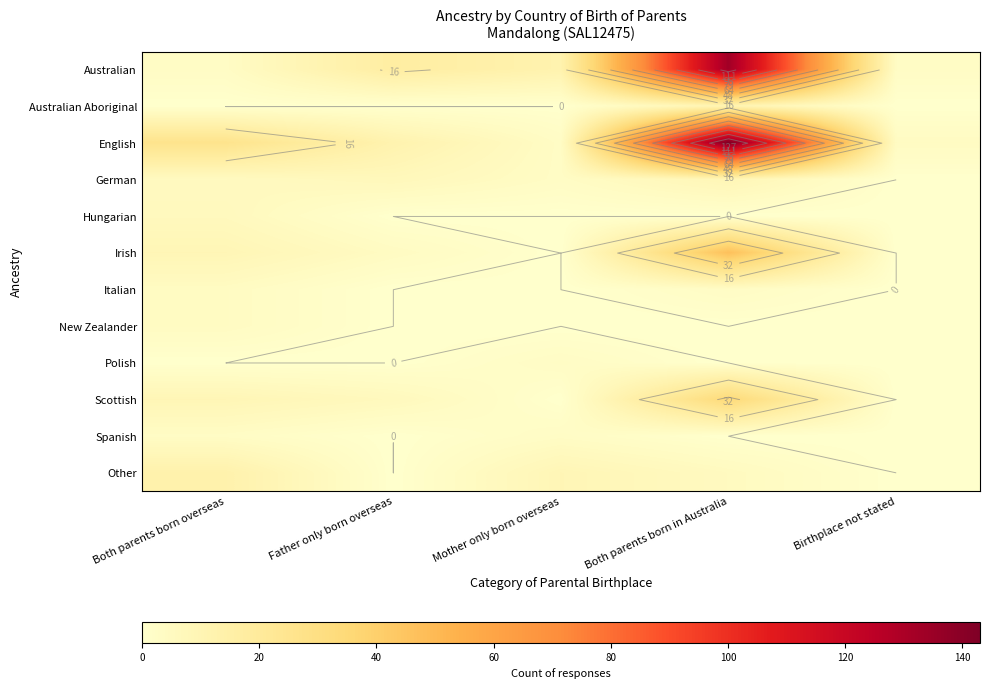

How many data points does each series have?

5